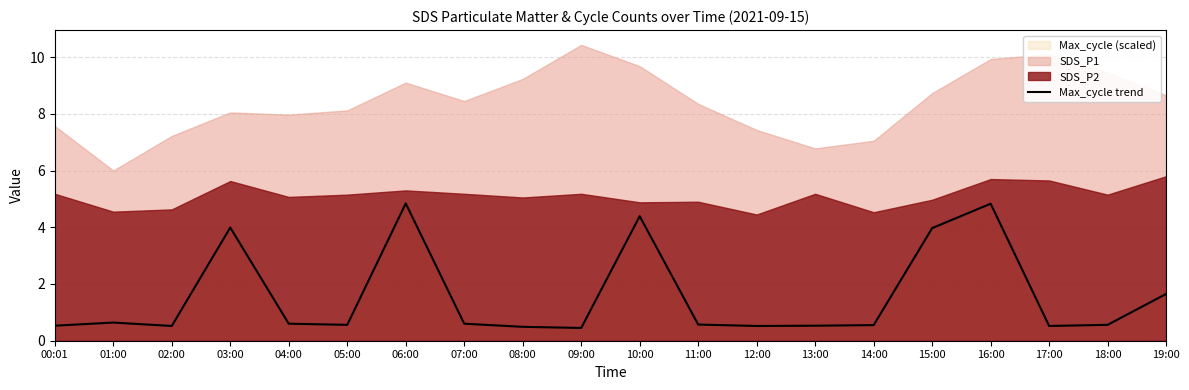

What is the label of the 13th point from the right?

07:00